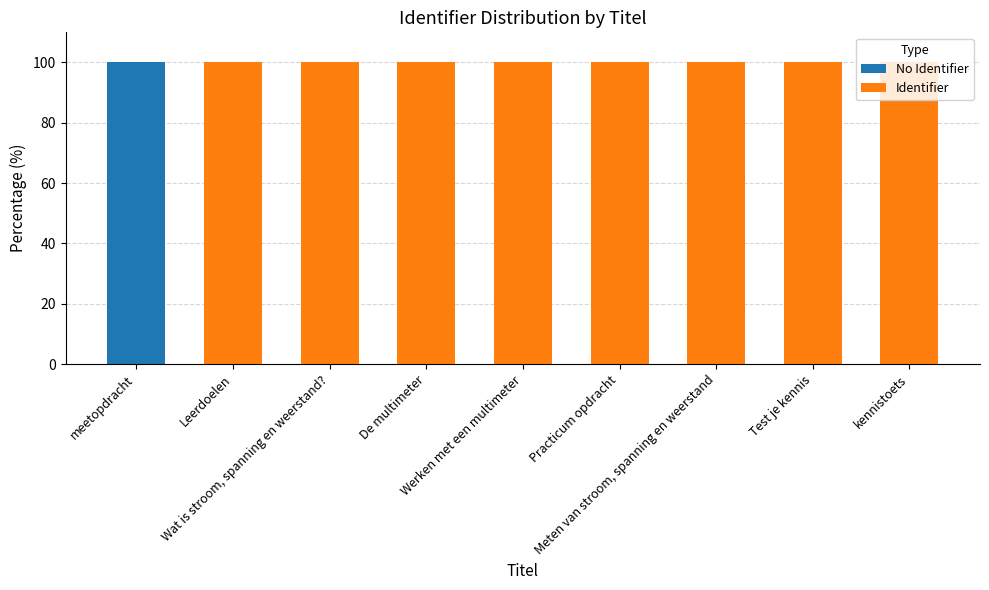

What is the total value across all series at Meten van stroom, spanning en weerstand?

100.0